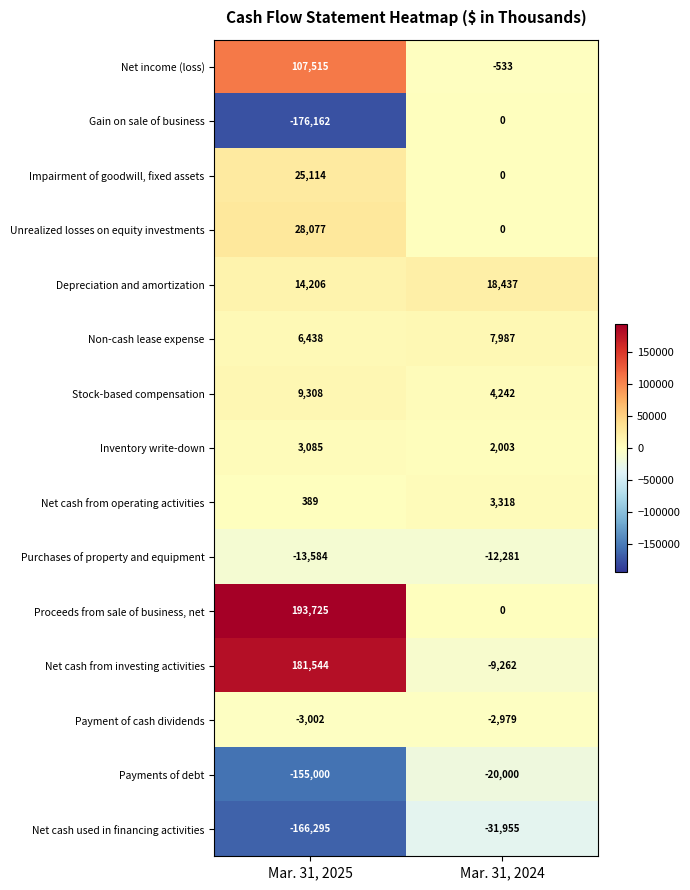

At Mar. 31, 2025, list the series in order from smallest to largest.

Gain on sale of business, Net cash used in financing activities, Payments of debt, Purchases of property and equipment, Payment of cash dividends, Net cash from operating activities, Inventory write-down, Non-cash lease expense, Stock-based compensation, Depreciation and amortization, Impairment of goodwill, fixed assets, Unrealized losses on equity investments, Net income (loss), Net cash from investing activities, Proceeds from sale of business, net